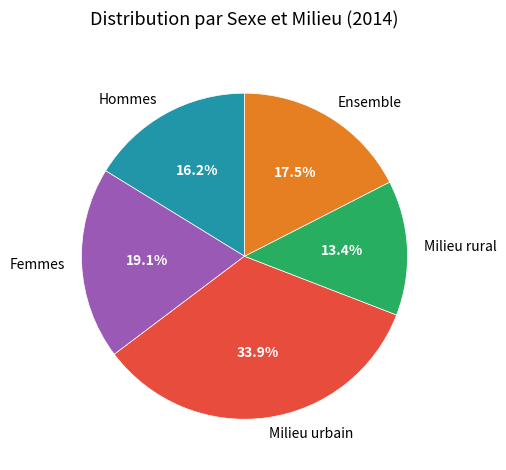

To the nearest percent, what is the difference between the Ensemble and Milieu urbain slice percentages?

16%